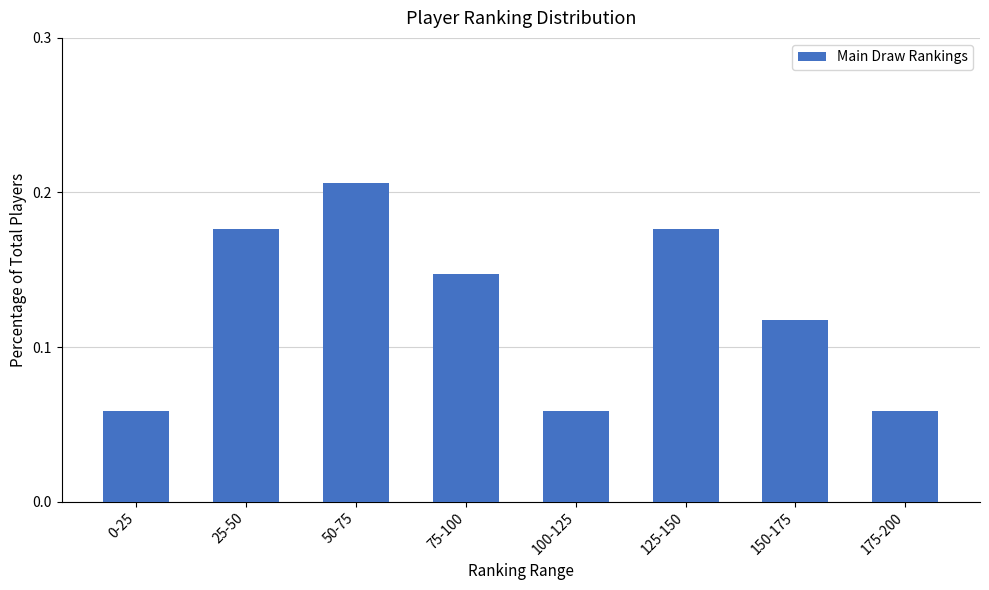

The value at 25-50 is 0.3. True or false?

False